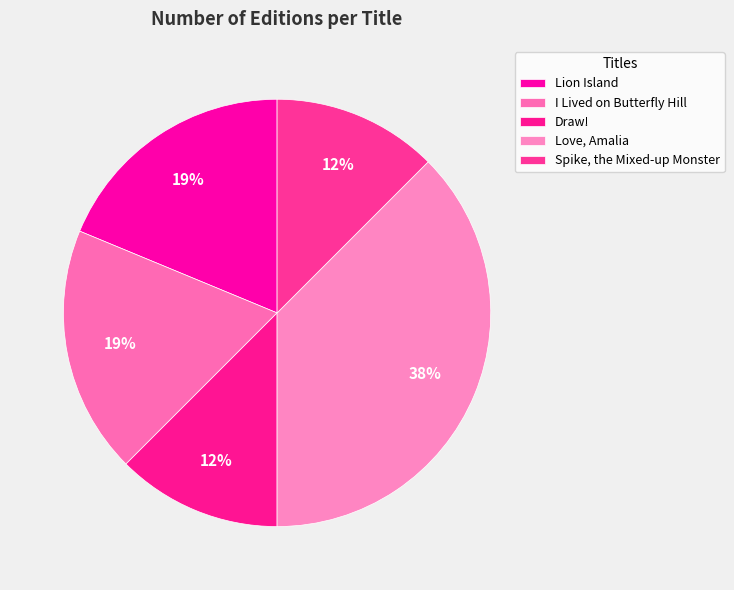

Is Love, Amalia the majority of the pie?

No